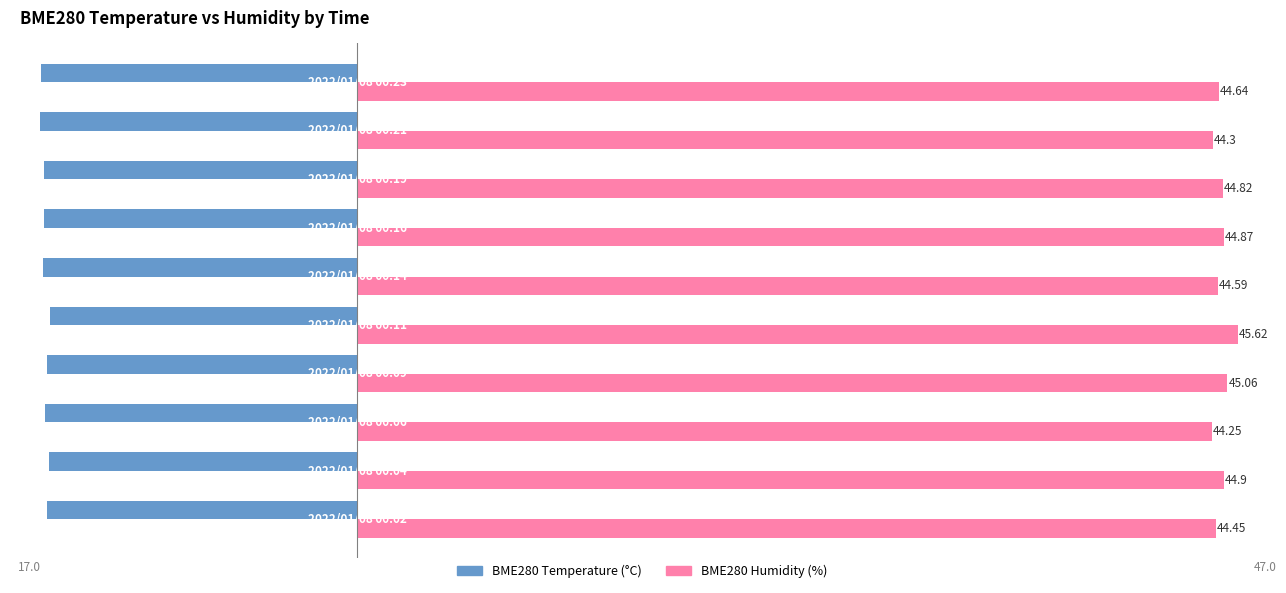

Reading left to right, what are all the values shown in this chart?

BME280_temperature: -16.1	-16.0	-16.2	-16.1	-15.9	-16.3	-16.3	-16.2	-16.4	-16.4
BME280_humidity: 44.5	44.9	44.2	45.1	45.6	44.6	44.9	44.8	44.3	44.6